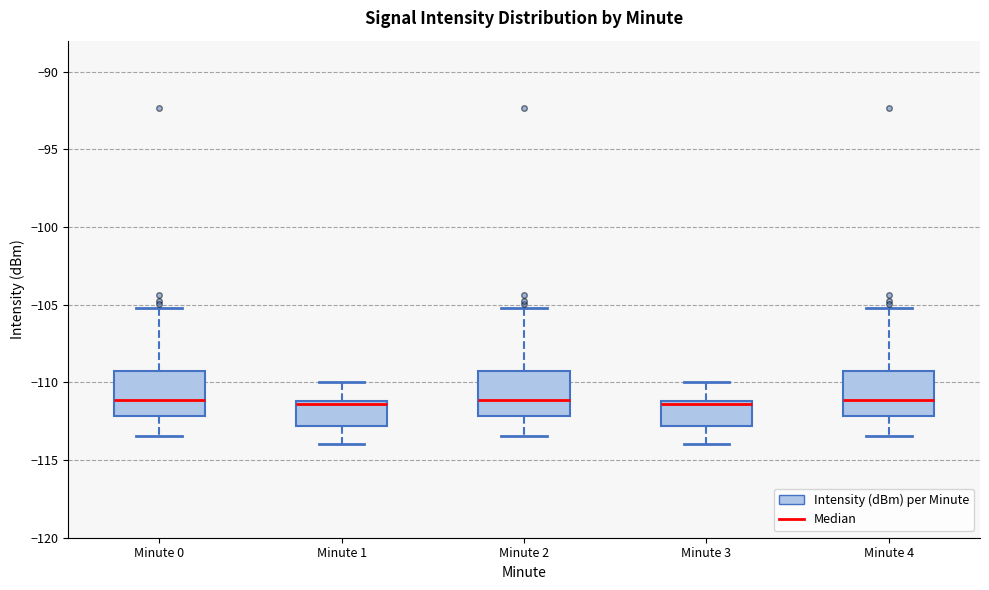

Where does the median line of the box for Minute 4 sit on the y-axis? The values are not printed on the chart, so give them approximately, as read against the axis.

-111.0